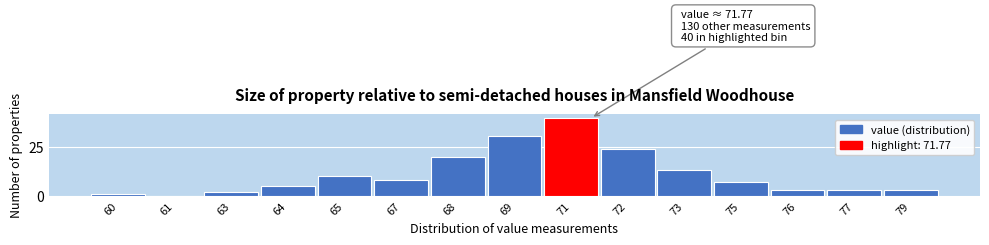

Reading left to right, what are all the values shown in this chart?

60=1	61=0	63=2	64=5	65=10	67=8	68=20	69=31	71=40	72=24	73=13	75=7	76=3	77=3	79=3